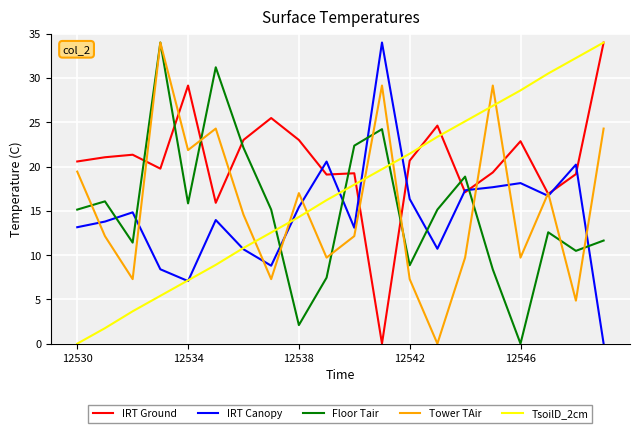

What is the greatest value displayed?

34.0